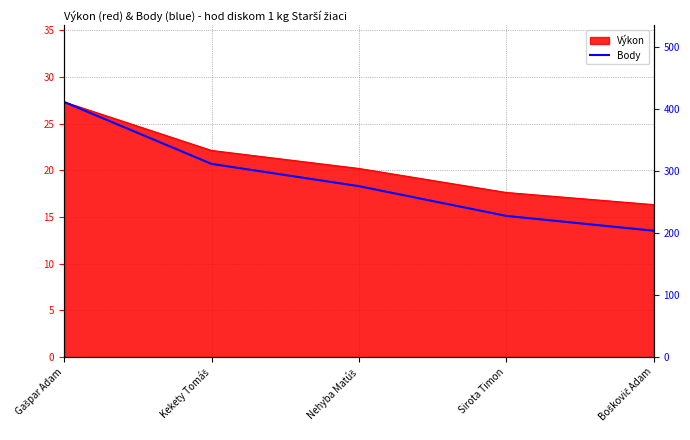

True or false: the data shows 276 at Nehyba Matúš.

True